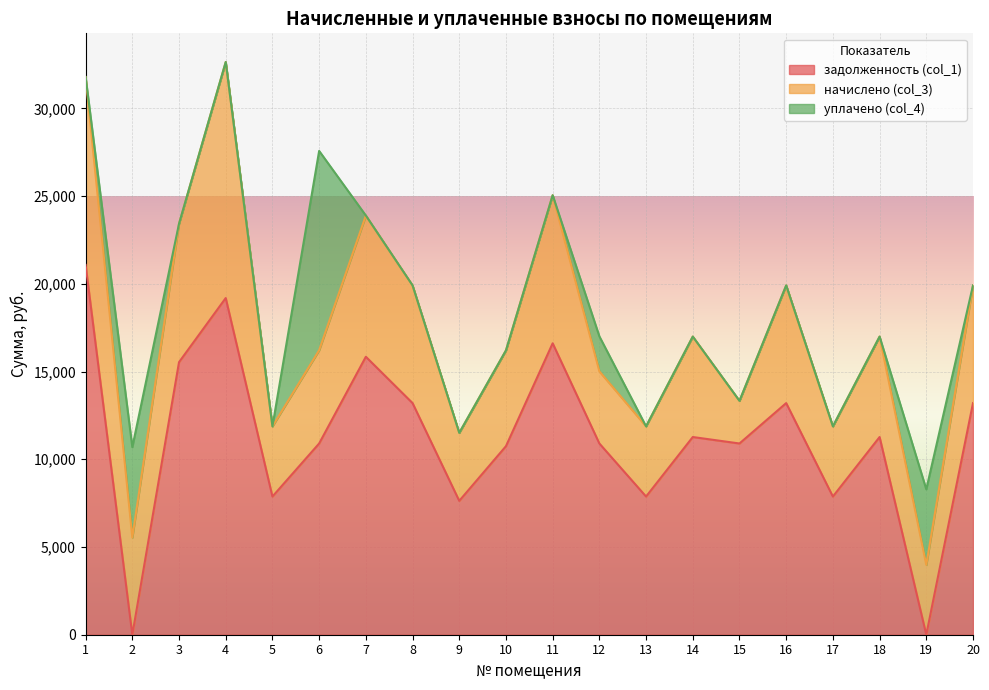

Between 18 and 7, which is larger?

7